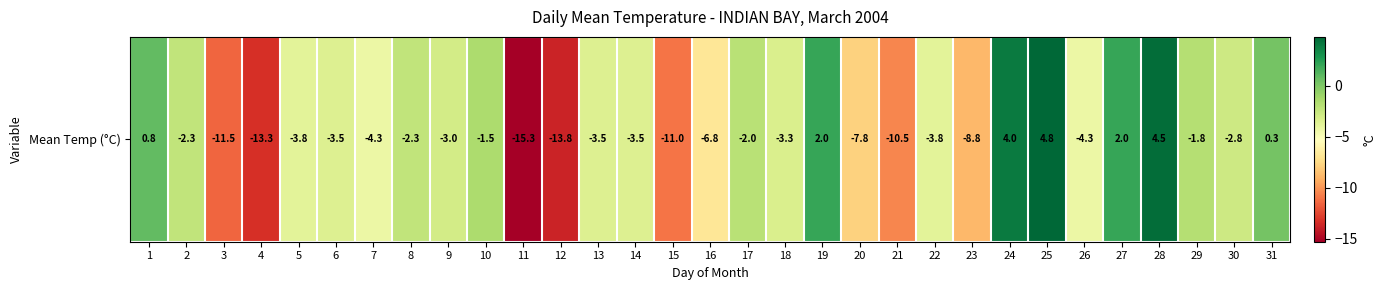

Reading left to right, list all the values displayed in this chart.

0.8	-2.3	-11.5	-13.3	-3.8	-3.5	-4.3	-2.3	-3.0	-1.5	-15.3	-13.8	-3.5	-3.5	-11.0	-6.8	-2.0	-3.3	2.0	-7.8	-10.5	-3.8	-8.8	4.0	4.8	-4.3	2.0	4.5	-1.8	-2.8	0.3